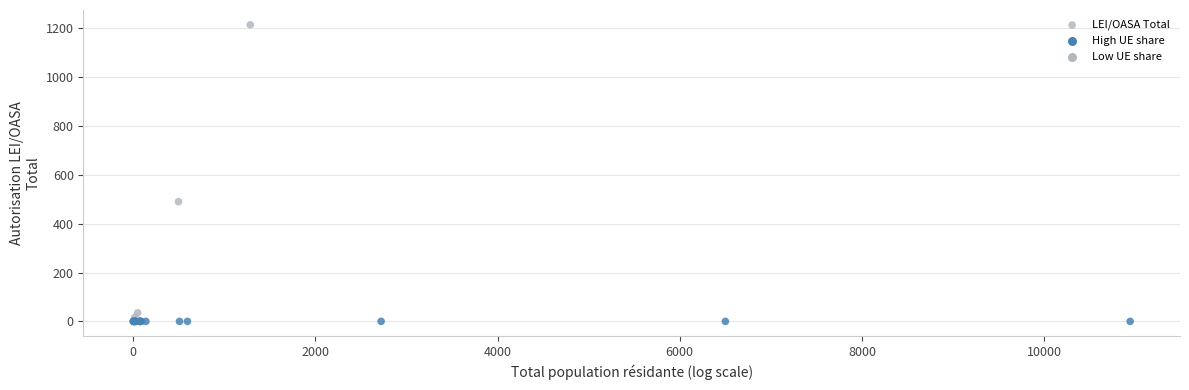

What Y value in the scatter plot is closest to 607?

490